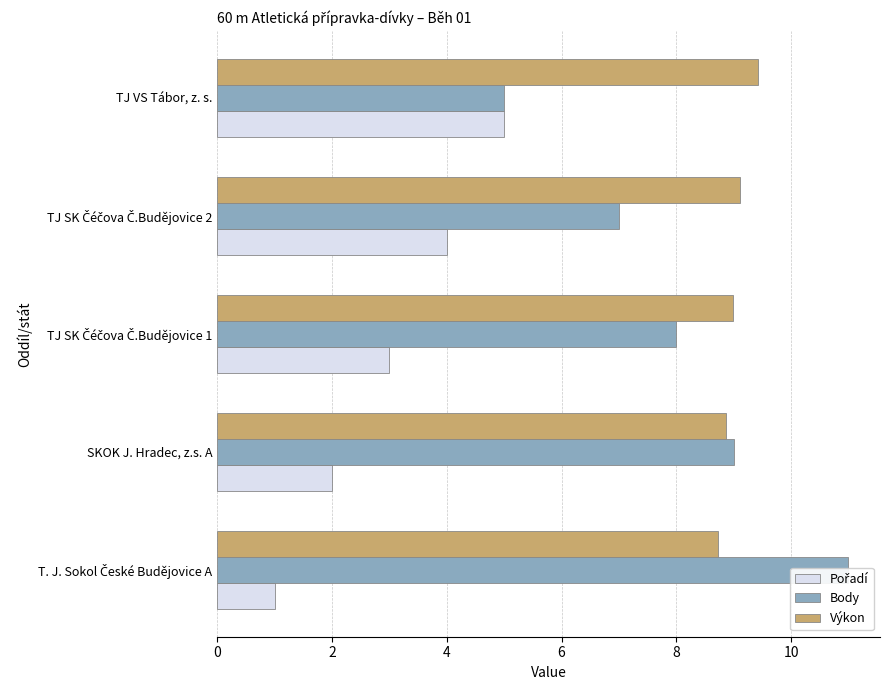

Is the value of Výkon at T. J. Sokol České Budějovice A greater than the value of Body at TJ VS Tábor, z. s.?

Yes